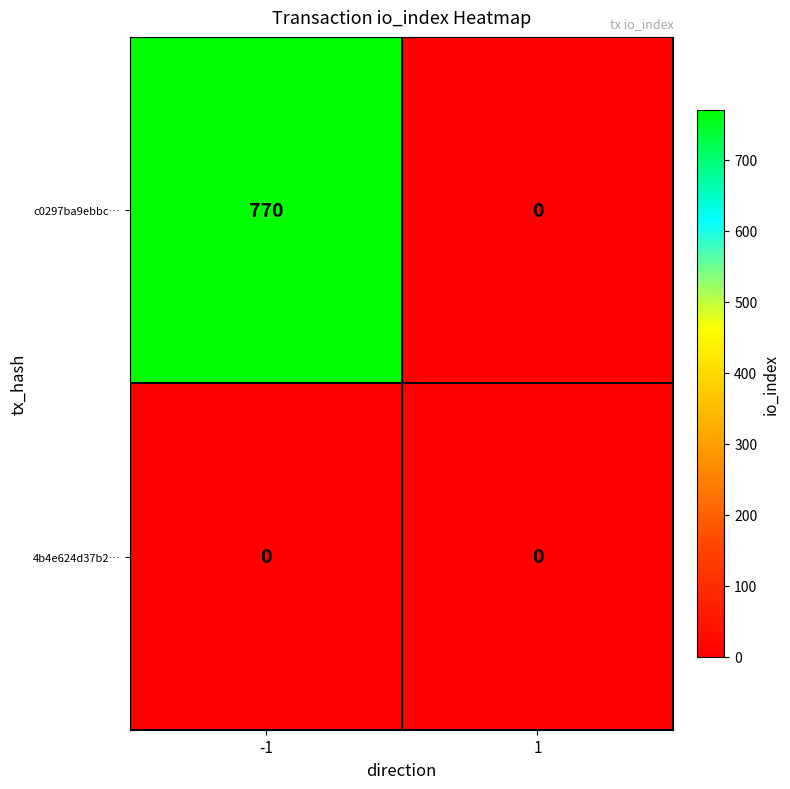

List the series in order of their overall mean, highest first.

c0297ba9ebbc…, 4b4e624d37b2…